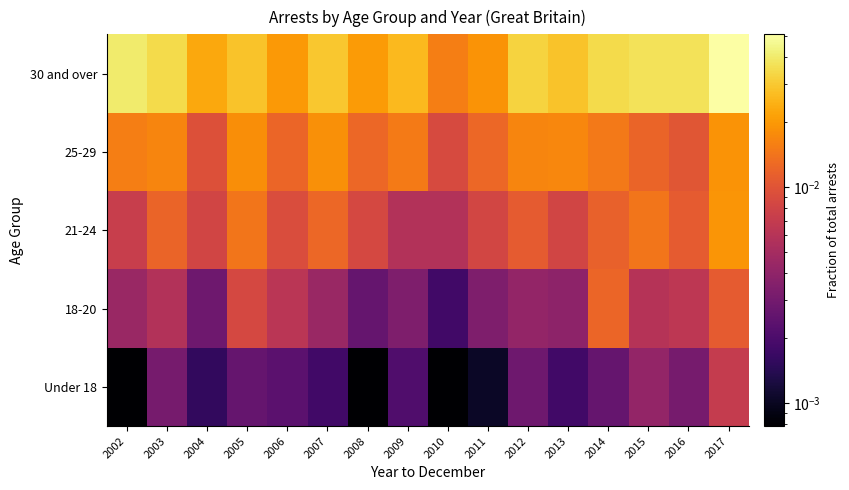

Rank the series at 2008 from highest to lowest value.

30 and over, 25-29, 21-24, 18-20, Under 18